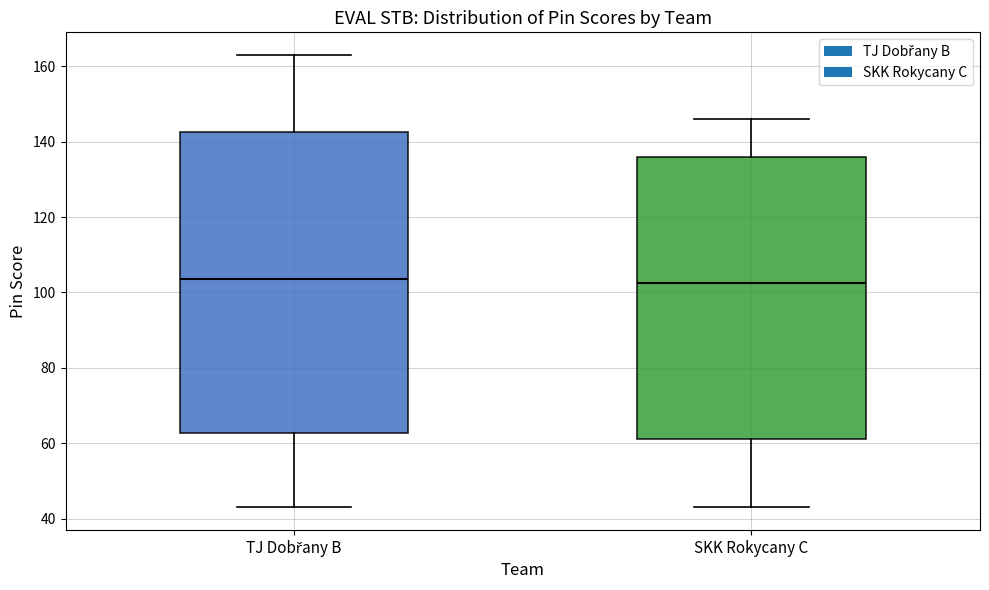

Reading left to right, transcribe this box plot: for each box, give where its median line is, the range the box spans, and where its two whiskers end, as read against the y-axis. The values are not printed on the chart, so give them approximately, as read against the axis.

TJ Dobřany B: median 104, box 62 to 142, whiskers 44 to 164
SKK Rokycany C: median 102, box 62 to 136, whiskers 44 to 146